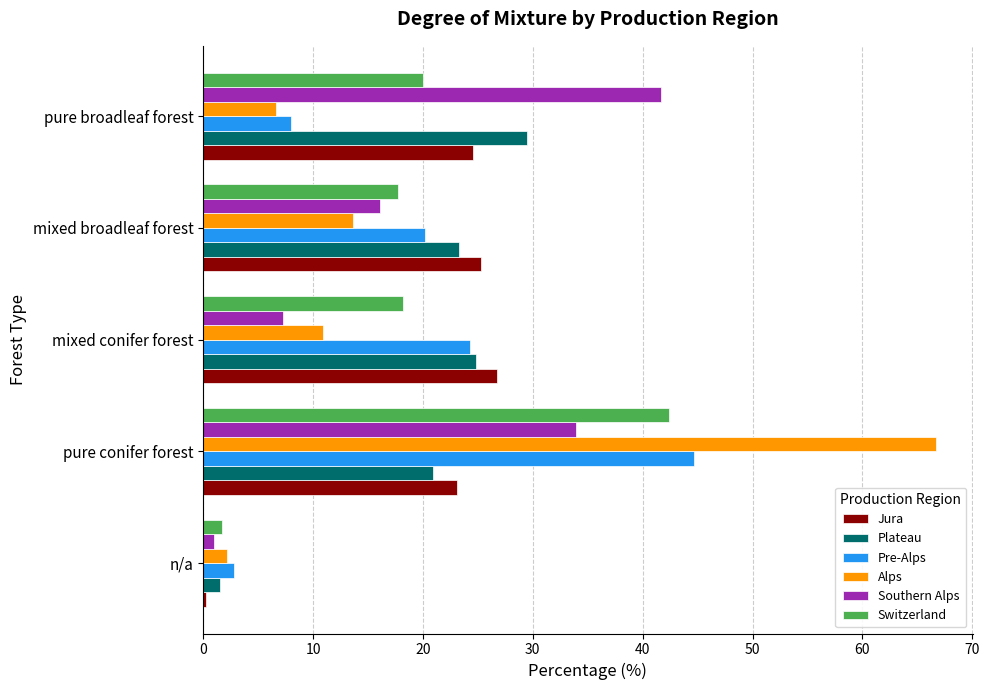

How many distinct data groups are displayed?

6